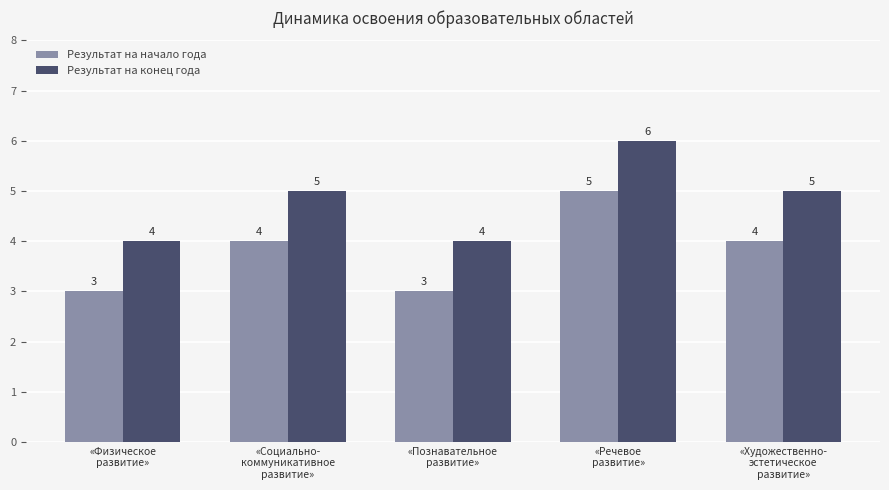

What position from the left is «Социально-
коммуникативное
развитие»?

2